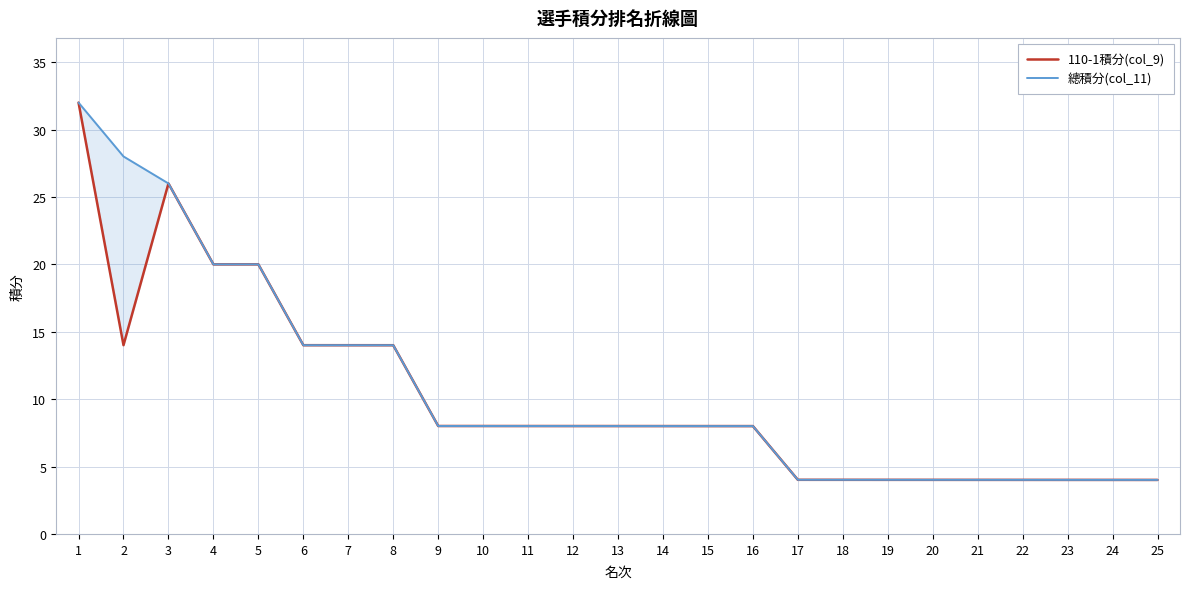

What is the difference between the maximum and minimum values in the 總積分(col_11) series?

28.0